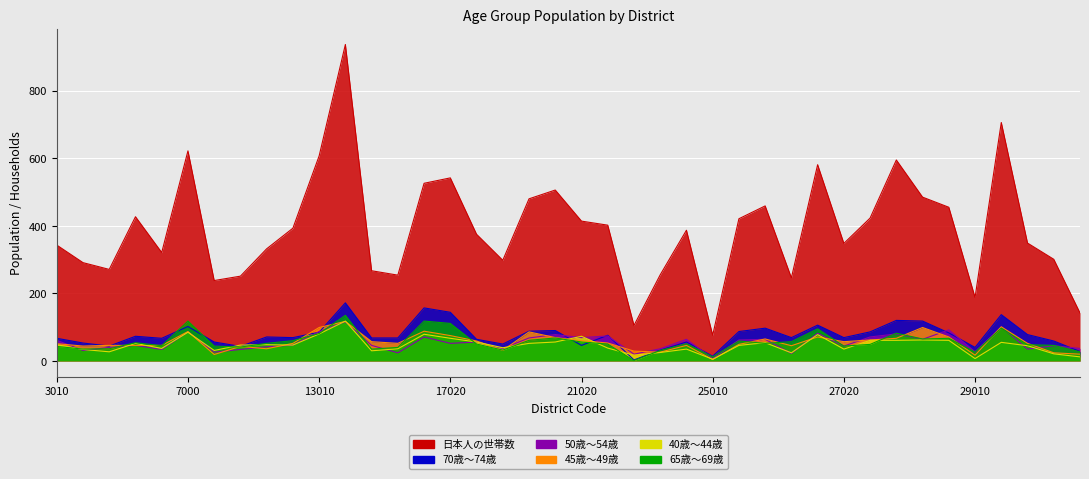

What is the difference between the 50歳～54歳 values at 31010 and 17020?

17